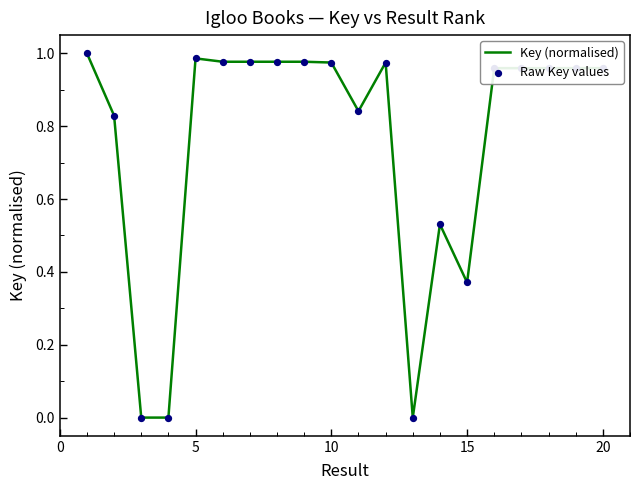

How many lines are shown in the chart?

1